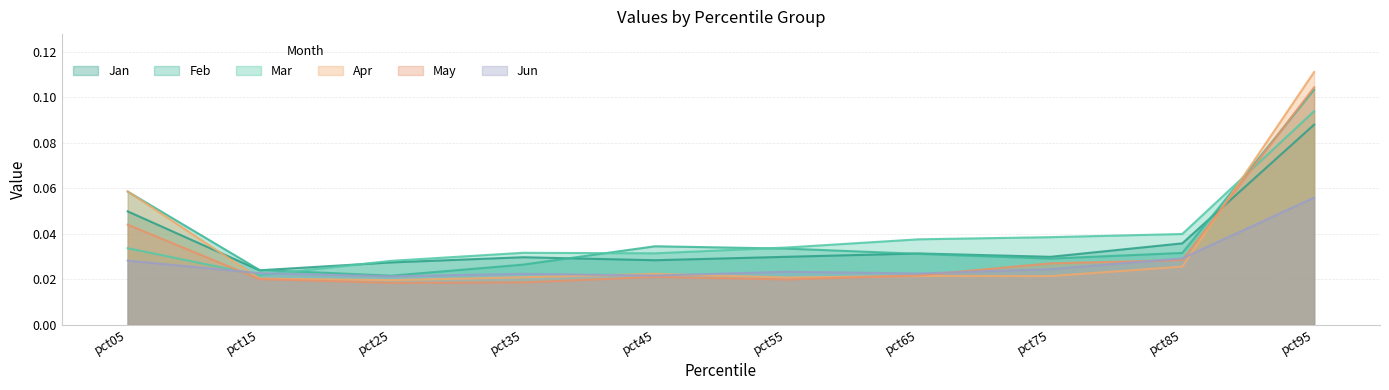

True or false: Apr has more than 1 points higher than both neighbors.

True